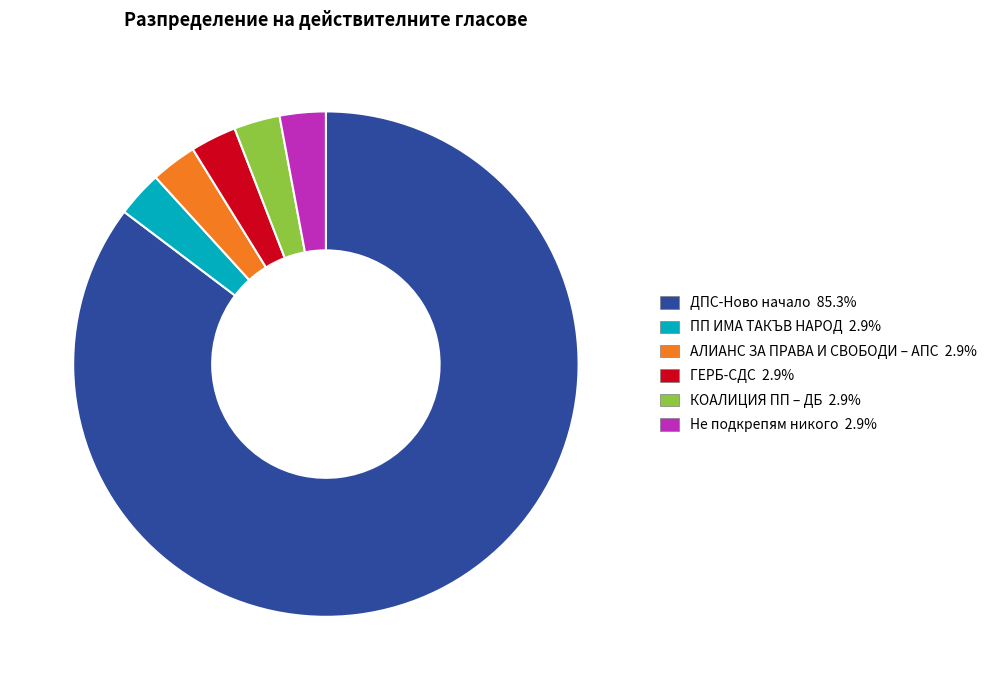

What is the ratio of the value at ДПС-Ново начало to the value at ПП ИМА ТАКЪВ НАРОД?

29.0